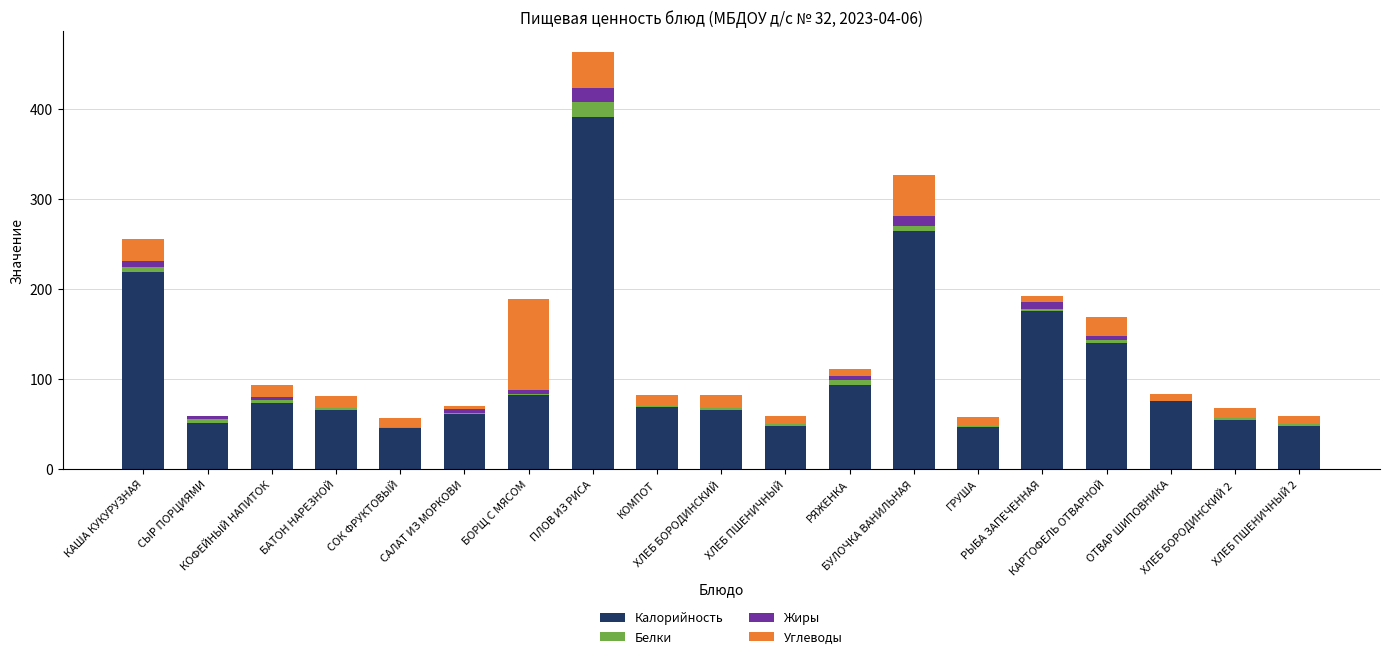

At which category is the sum across all series the highest?

ПЛОВ ИЗ РИСА